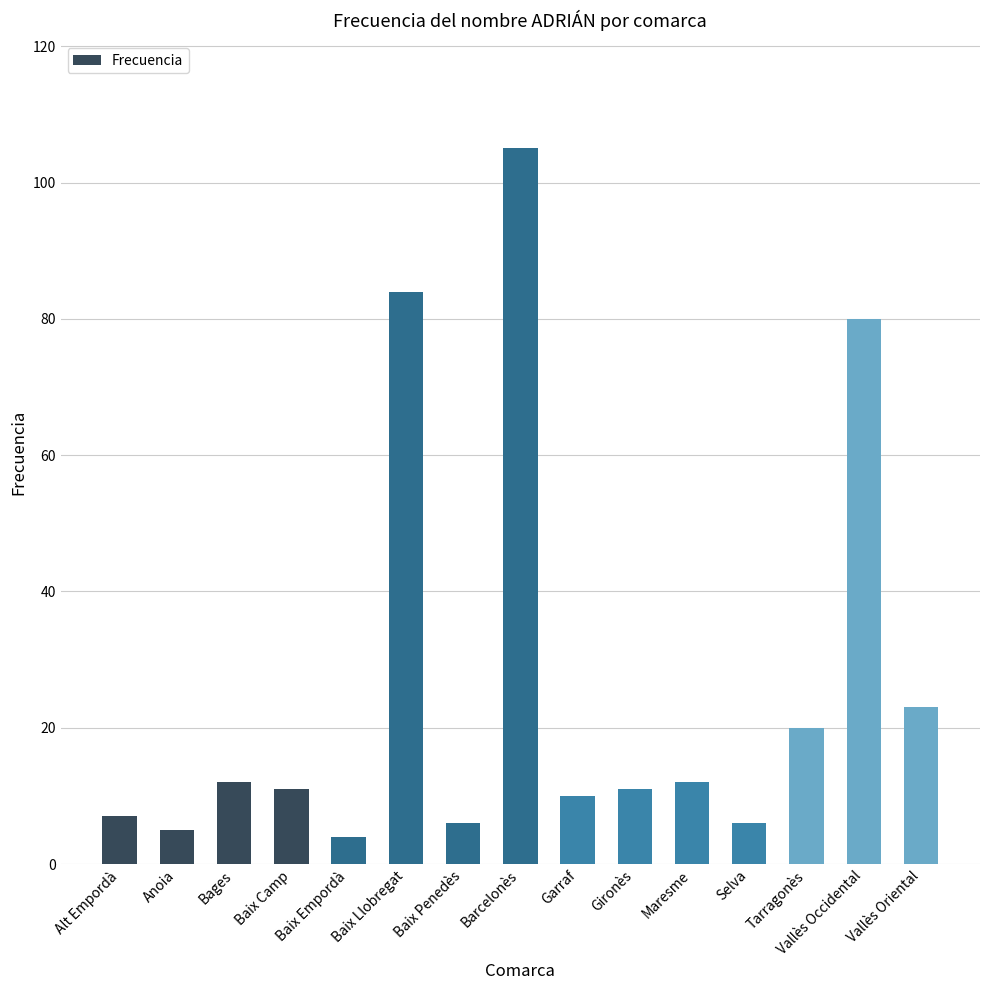

Which category has the lowest value across all series?

Baix Empordà